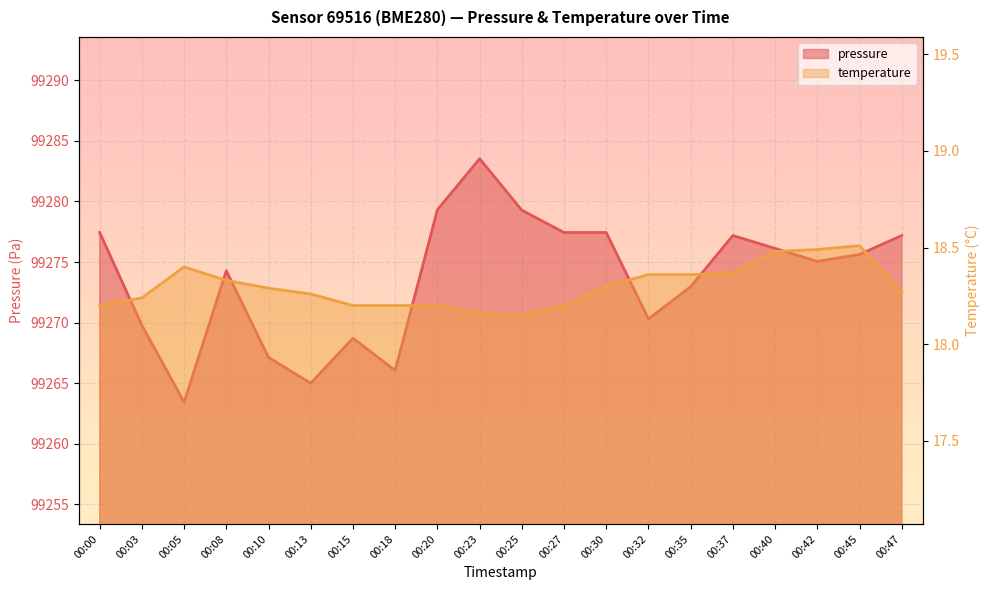

Reading right to left, list all the values displayed in this chart.

pressure: 99277.2	99275.6	99275.1	99276.1	99277.2	99273.0	99270.3	99277.4	99277.4	99279.3	99283.5	99279.3	99266.1	99268.7	99265.0	99267.1	99274.3	99263.4	99269.8	99277.4
temperature: 18.3	18.5	18.5	18.5	18.4	18.4	18.4	18.3	18.2	18.1	18.2	18.2	18.2	18.2	18.3	18.3	18.3	18.4	18.2	18.2